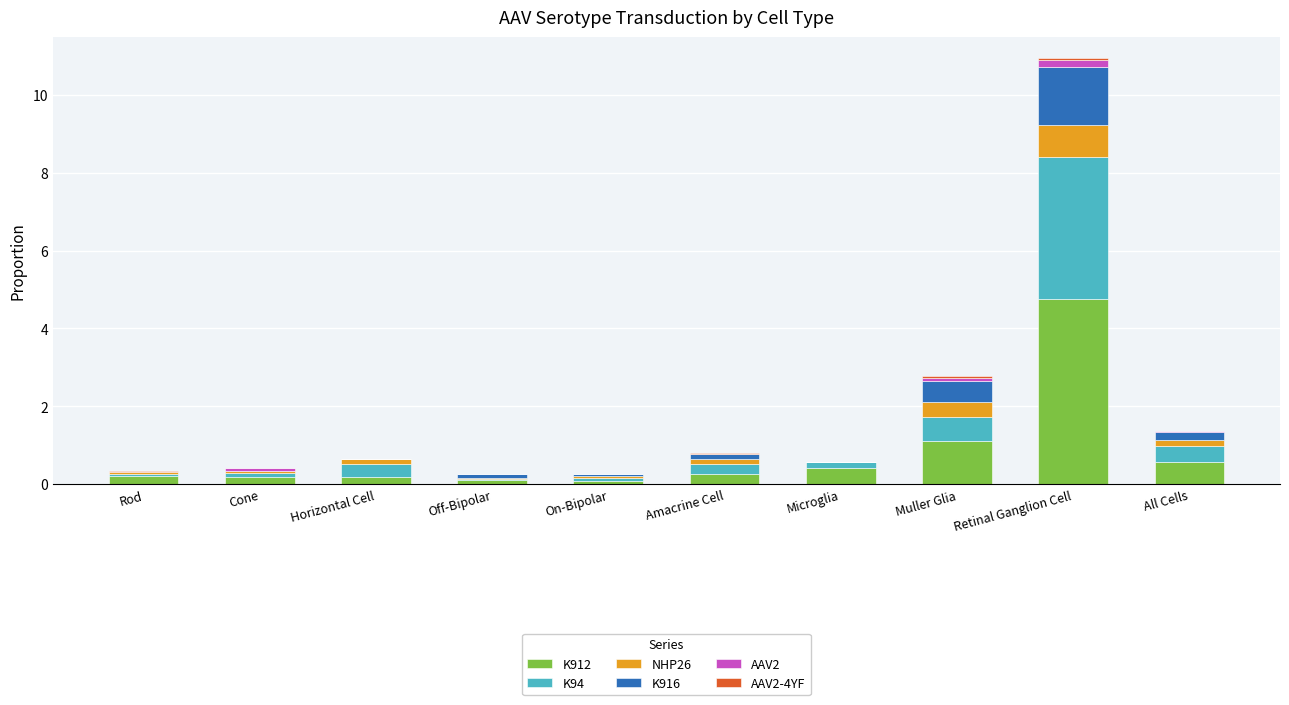

At which category is the sum across all series the highest?

Retinal Ganglion Cell